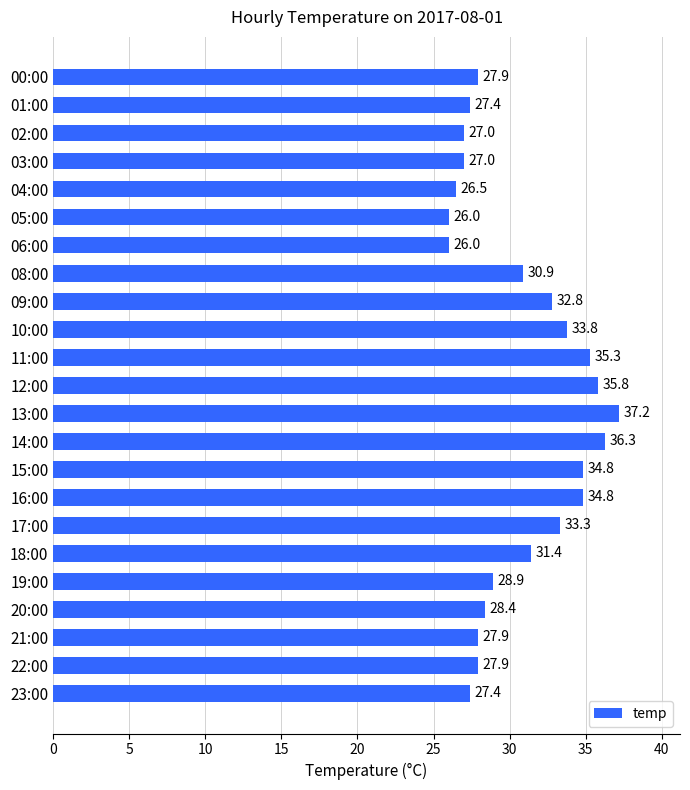

Between 19:00 and 03:00, which is larger?

19:00